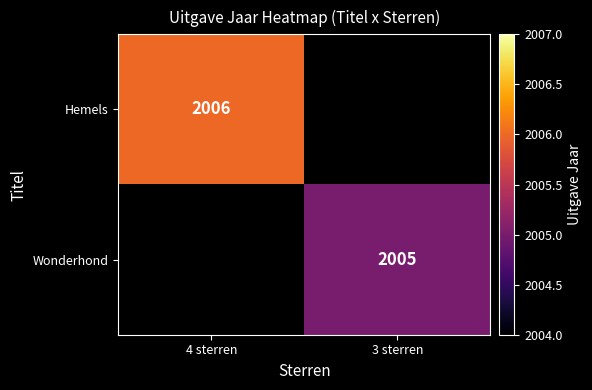

True or false: Wonderhond has a value of 2005 at 3 sterren.

True